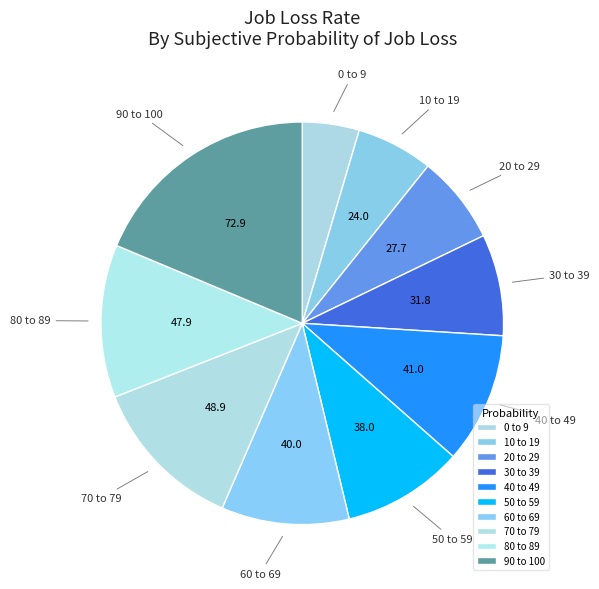

Which category has the smallest portion of the pie?

0 to 9